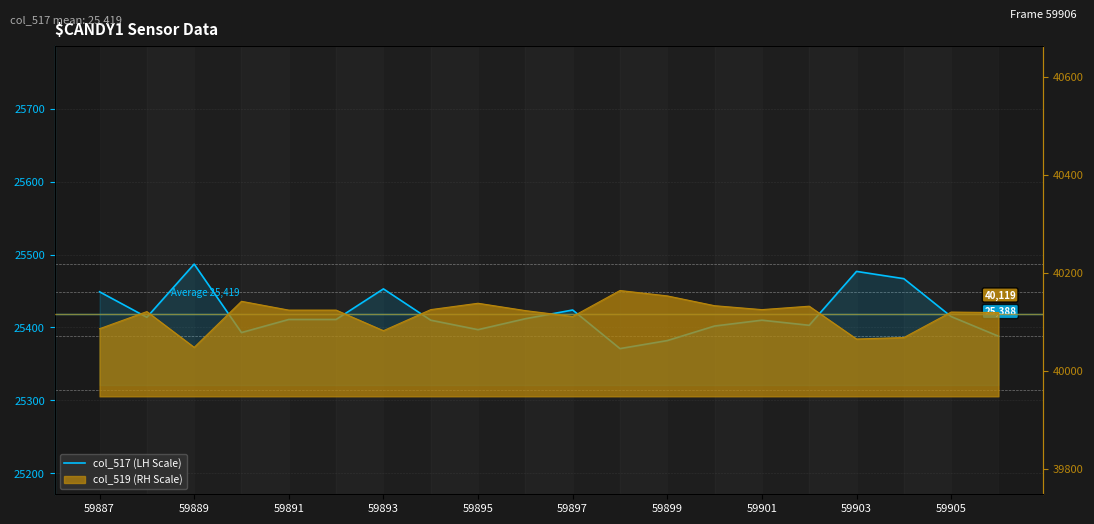

Reading left to right, what are all the values shown in this chart?

25449	25414	25487	25393	25411	25411	25453	25410	25397	25412	25424	25371	25382	25402	25410	25403	25477	25467	25415	25388